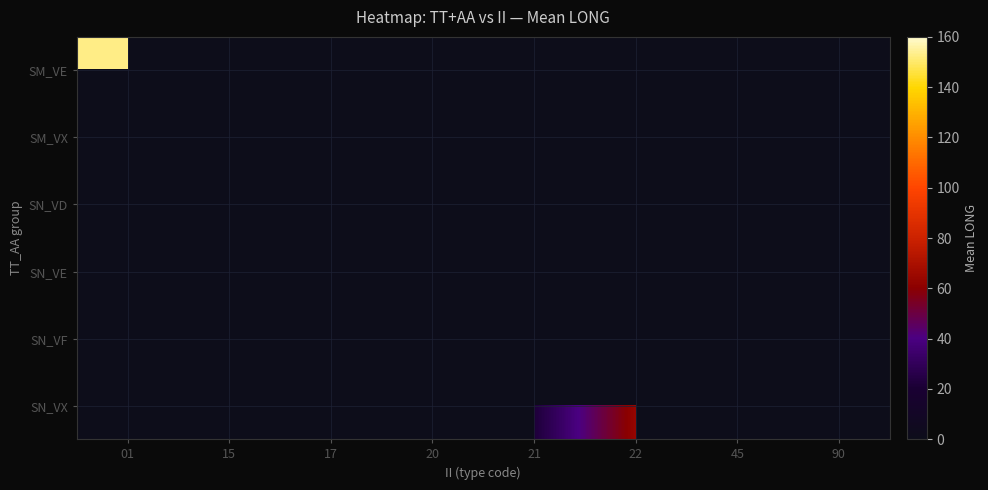

How many distinct data groups are displayed?

6